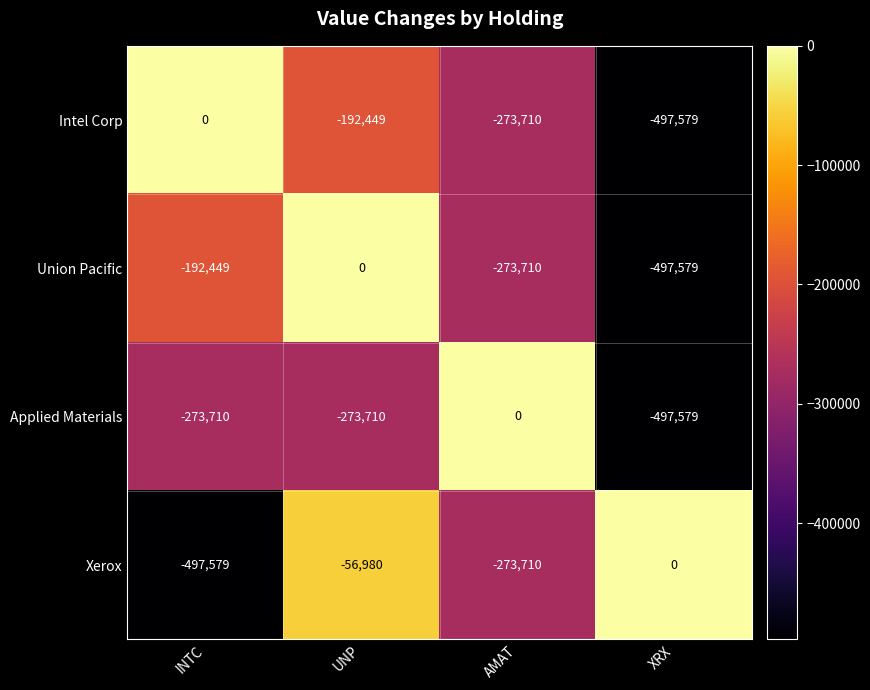

Reading left to right, extract all data points from this chart.

Intel Corp: INTC=0	UNP=-192449	AMAT=-273710	XRX=-497579
Union Pacific: INTC=-192449	UNP=0	AMAT=-273710	XRX=-497579
Applied Materials: INTC=-273710	UNP=-273710	AMAT=0	XRX=-497579
Xerox: INTC=-497579	UNP=-56980	AMAT=-273710	XRX=0